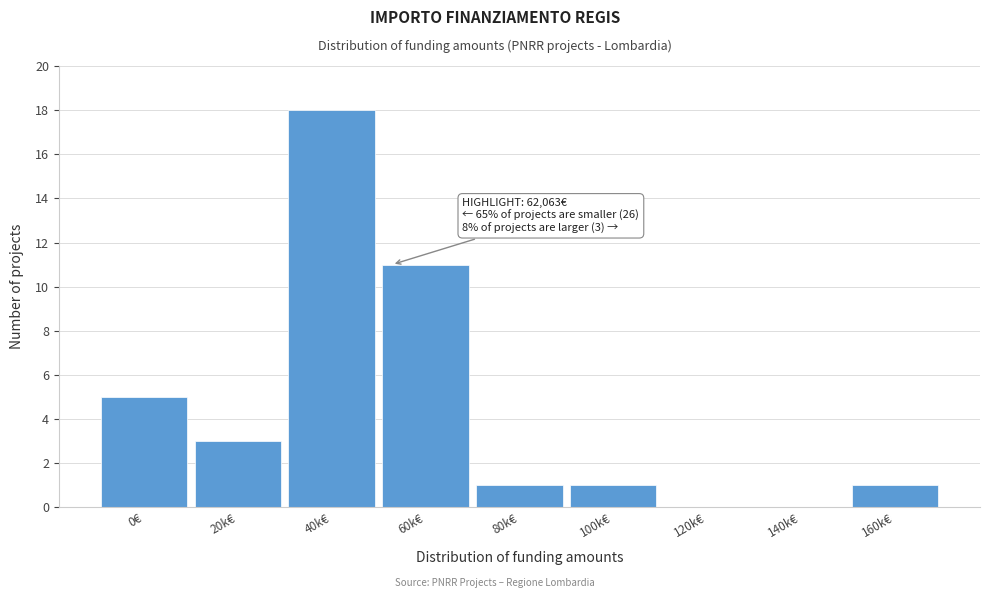

Reading left to right, extract all data points from this chart.

0€=5	20k€=3	40k€=18	60k€=11	80k€=1	100k€=1	120k€=0	140k€=0	160k€=1